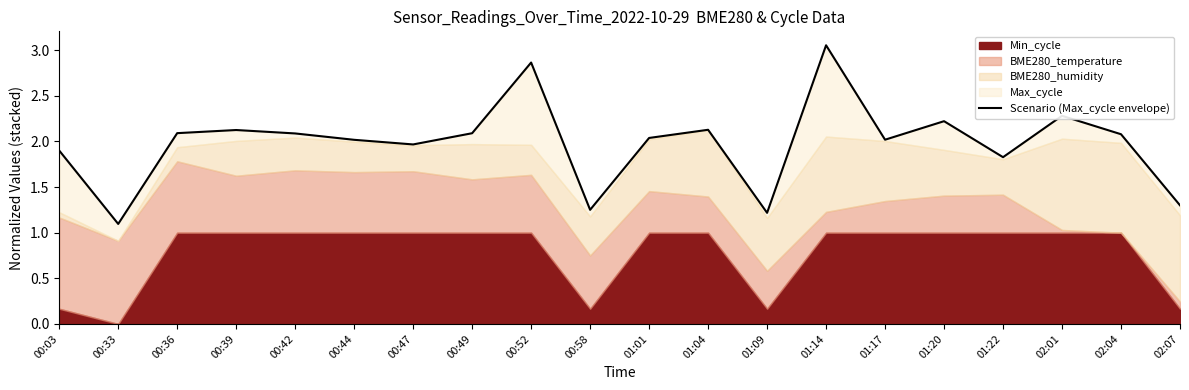

What is the difference between the values at 00:33 and 01:20?

1.1